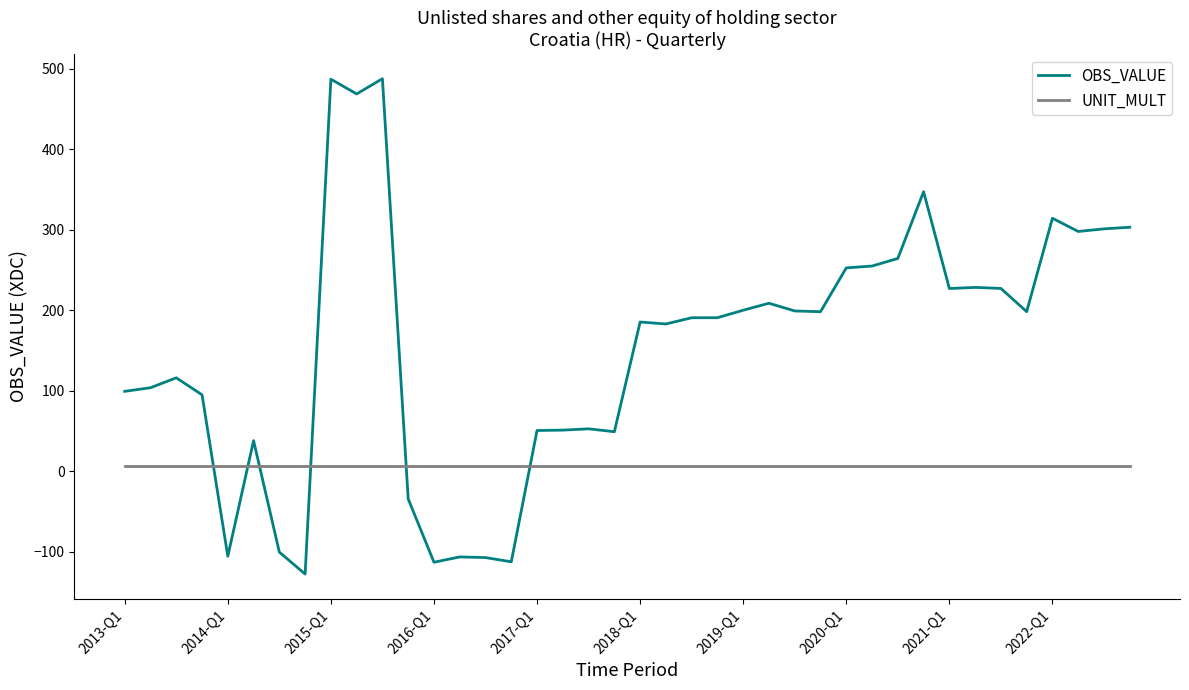

True or false: OBS_VALUE and UNIT_MULT cross at least once.

True